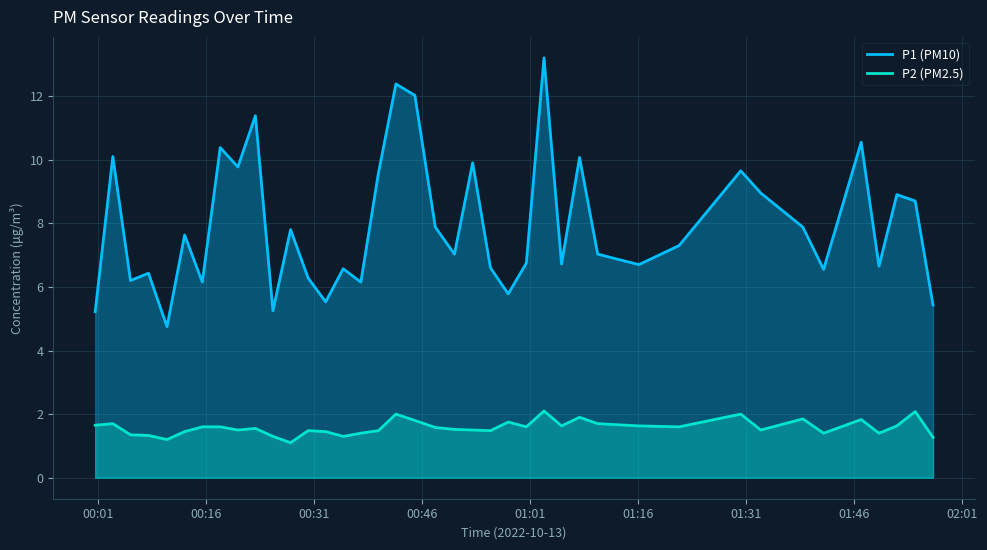

How many data points does each series have?

40